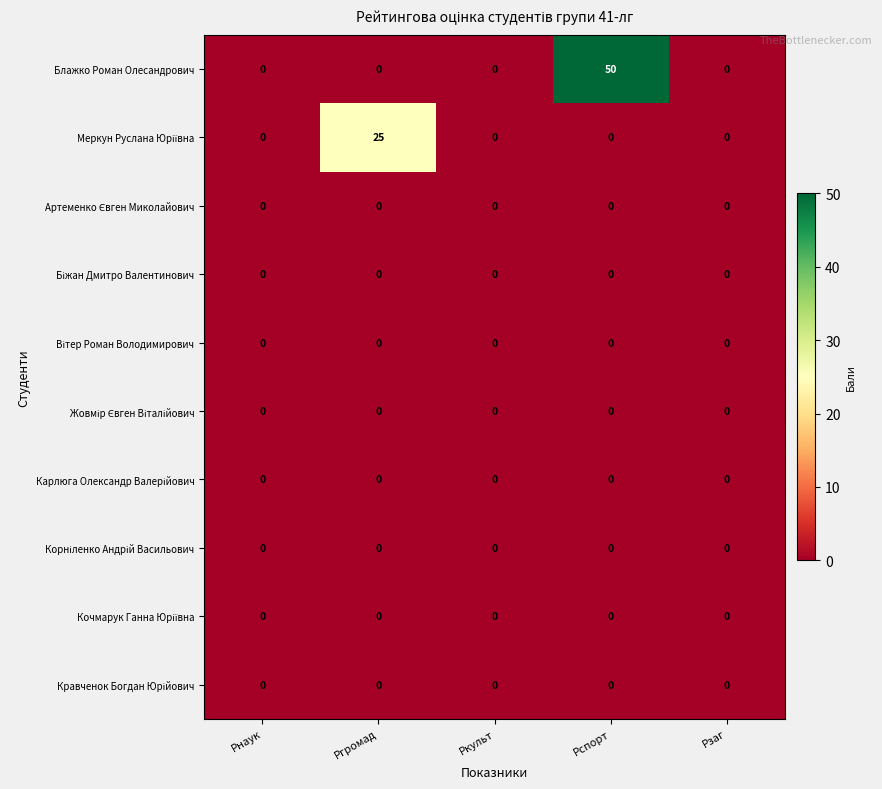

Which series has the largest range (max minus min)?

Блажко Роман Олесандрович